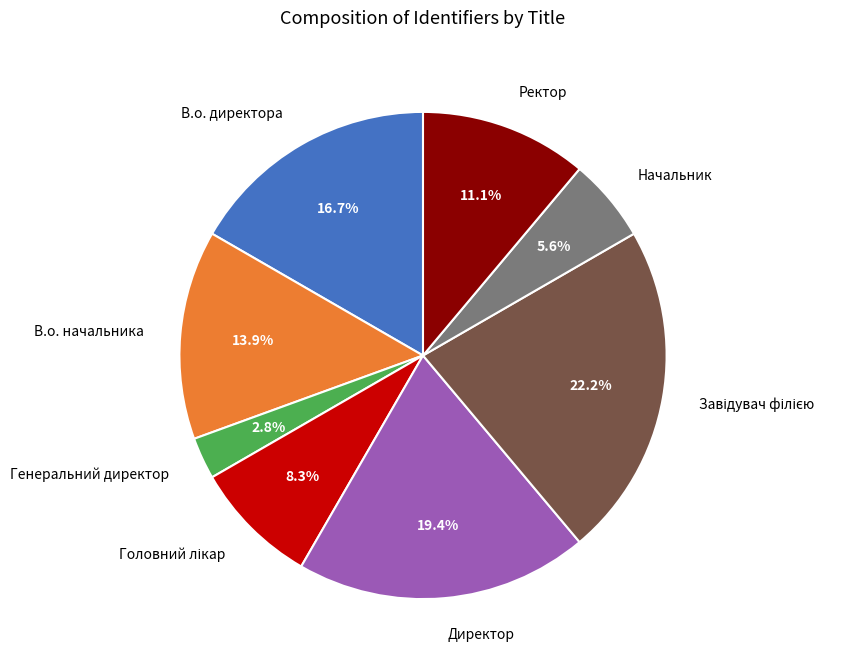

To the nearest percent, what portion does В.о. начальника represent?

14%